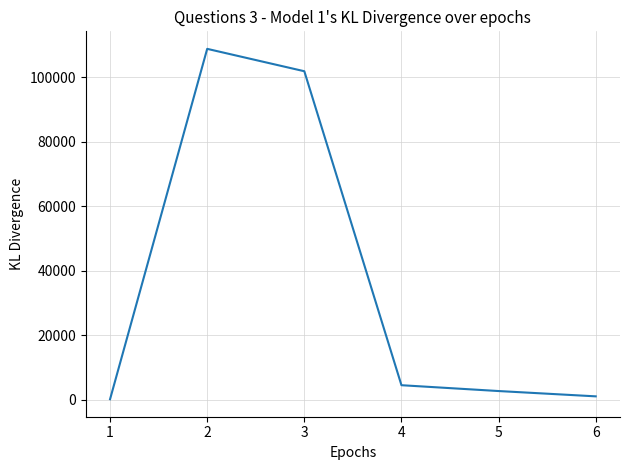

True or false: there are more than 2 points higher than both neighbors.

False